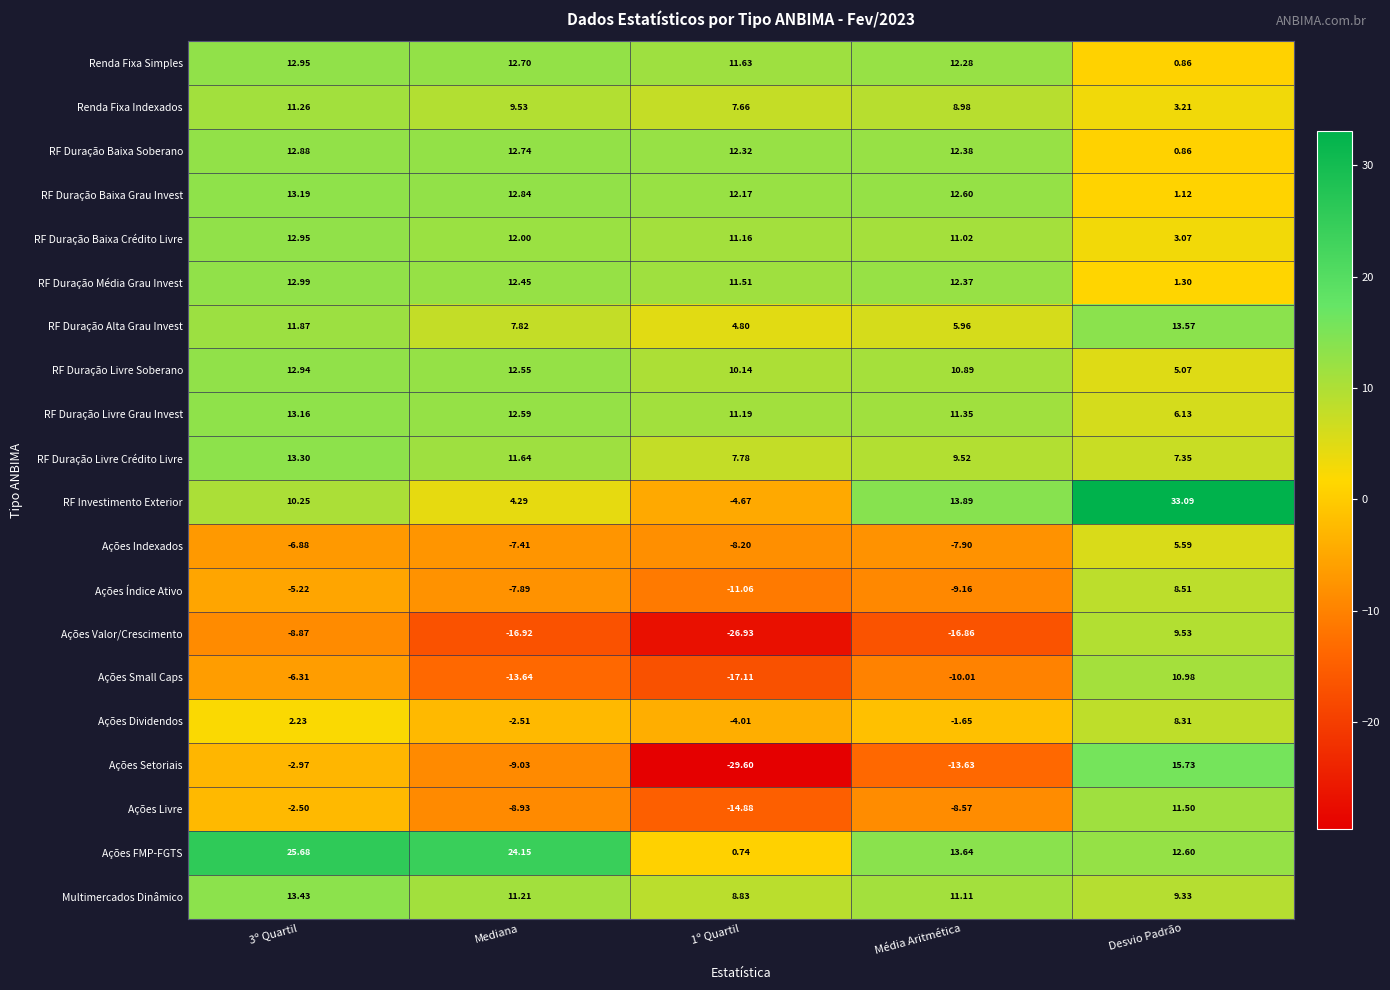

At Mediana, list the series in order from largest to smallest.

Ações FMP-FGTS, RF Duração Baixa Grau Invest, RF Duração Baixa Soberano, Renda Fixa Simples, RF Duração Livre Grau Invest, RF Duração Livre Soberano, RF Duração Média Grau Invest, RF Duração Baixa Crédito Livre, RF Duração Livre Crédito Livre, Multimercados Dinâmico, Renda Fixa Indexados, RF Duração Alta Grau Invest, RF Investimento Exterior, Ações Dividendos, Ações Indexados, Ações Índice Ativo, Ações Livre, Ações Setoriais, Ações Small Caps, Ações Valor/Crescimento